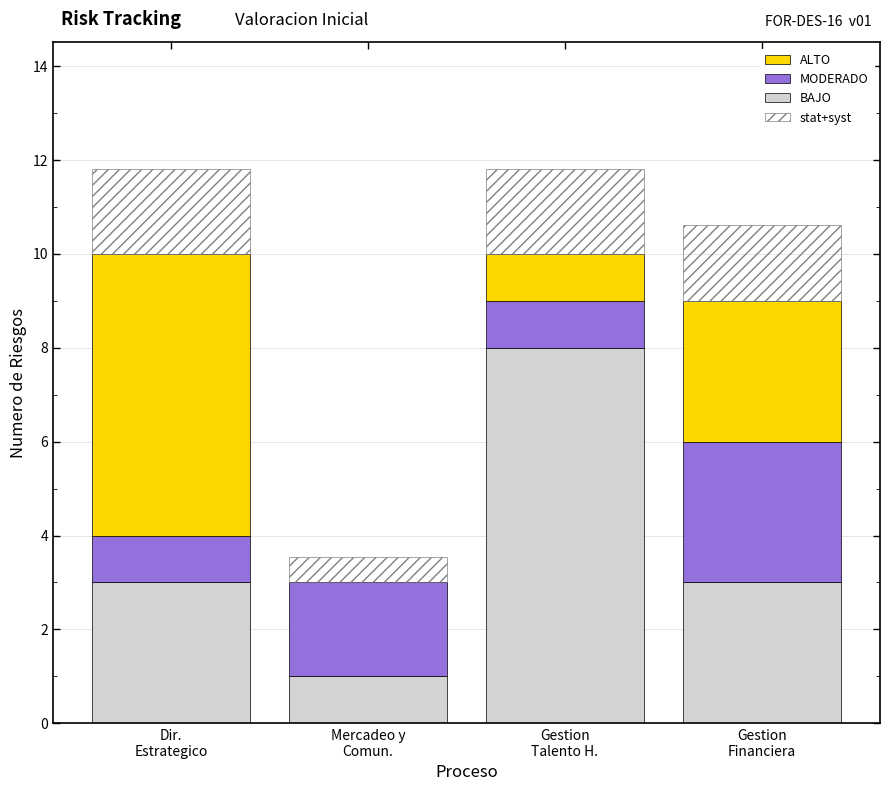

Does the chart contain stacked bars?

Yes